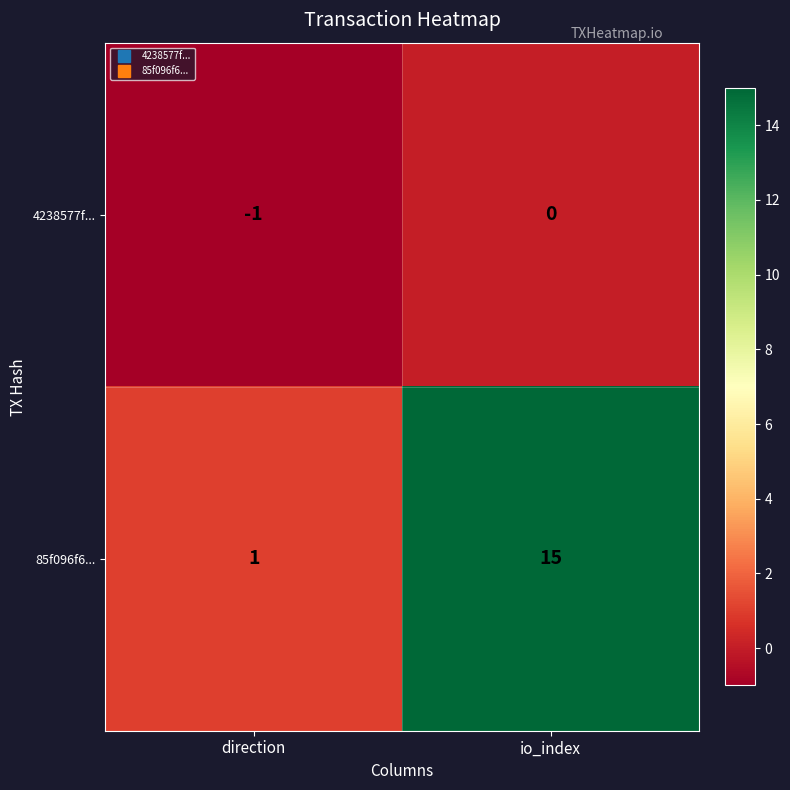

Which series has the largest range (max minus min)?

85f096f6...